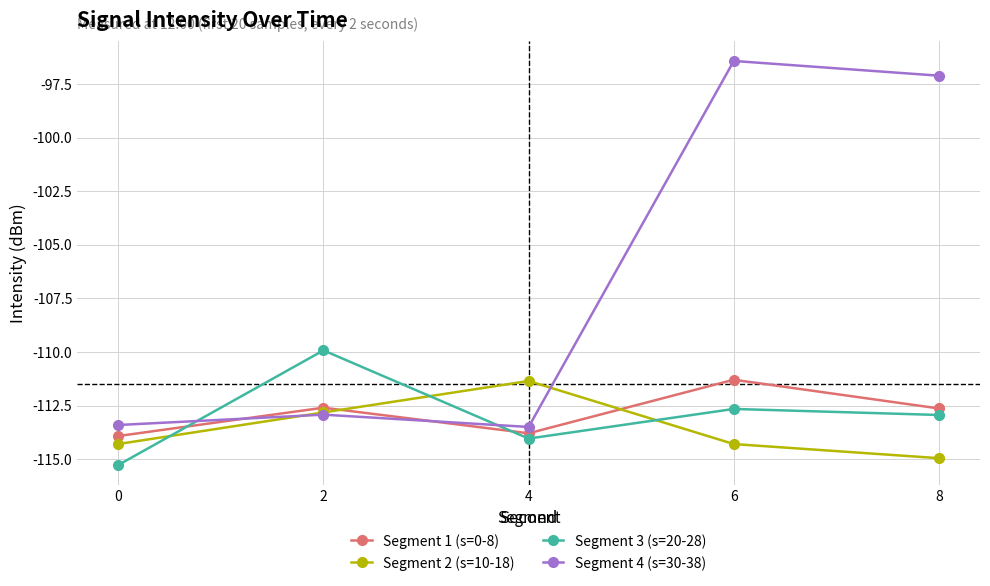

What is the average value of the Segment 2 (s=10-18) series?

-113.5